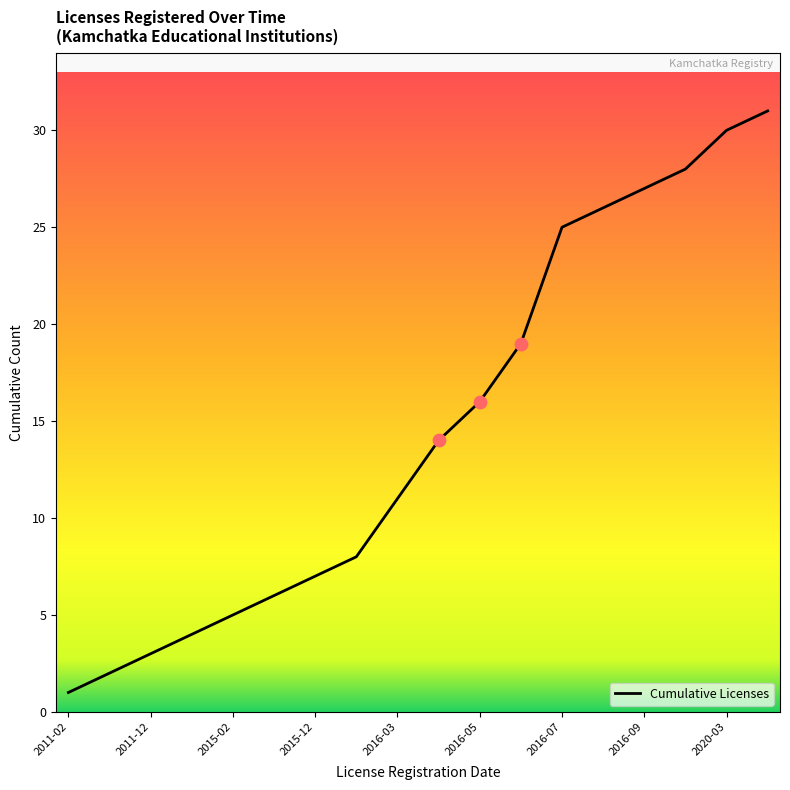

What is the difference between the maximum and minimum values?

30